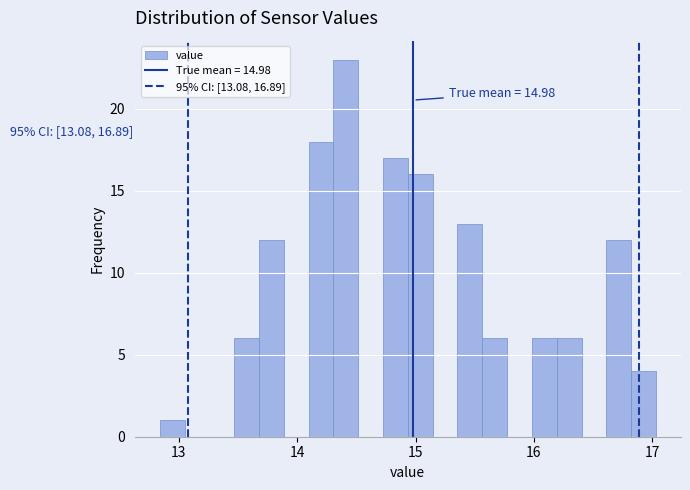

Read against the x-axis, roughly where is the centre of the tallest bar?

14.4